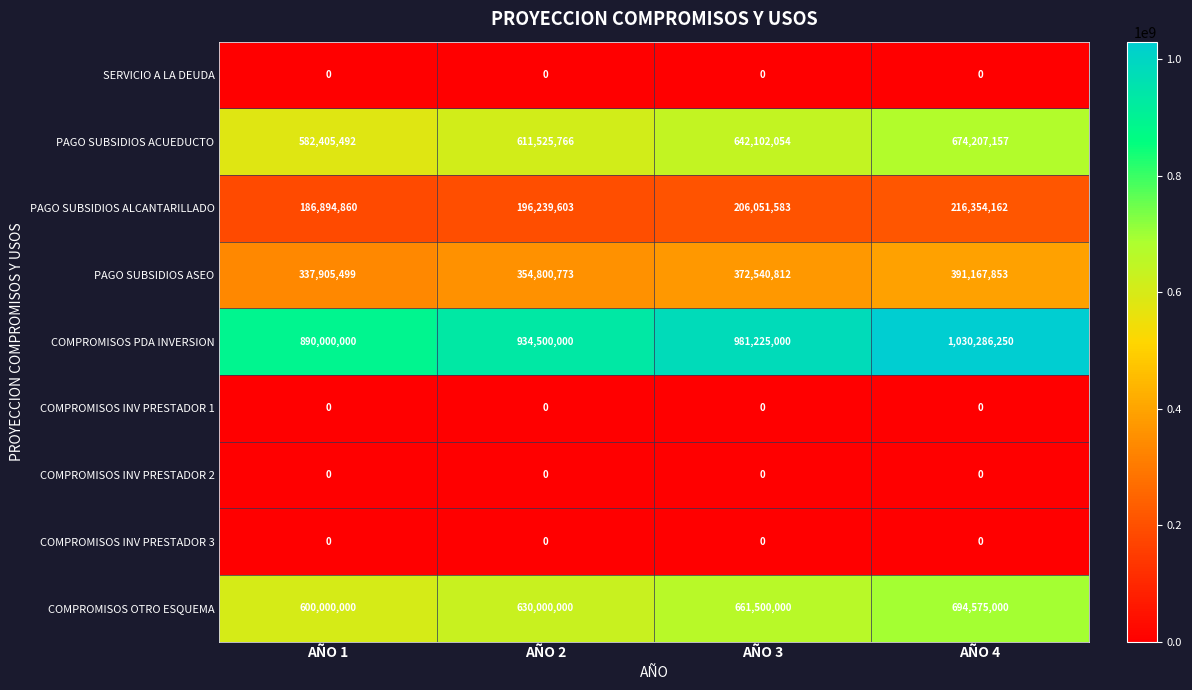

Which category has the highest value in the COMPROMISOS PDA INVERSION series?

AÑO 4